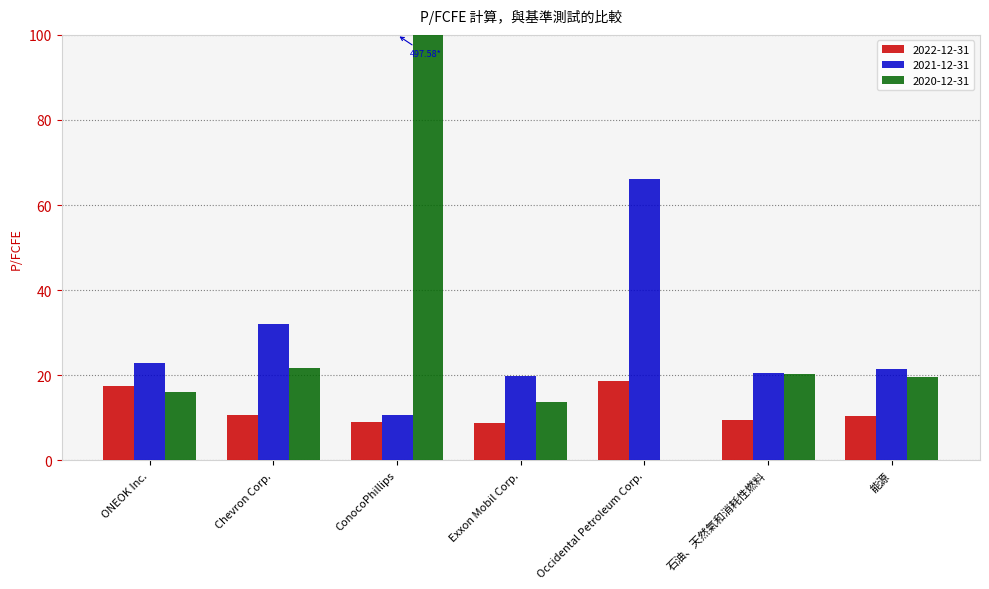

At which category is the sum across all series the highest?

ConocoPhillips